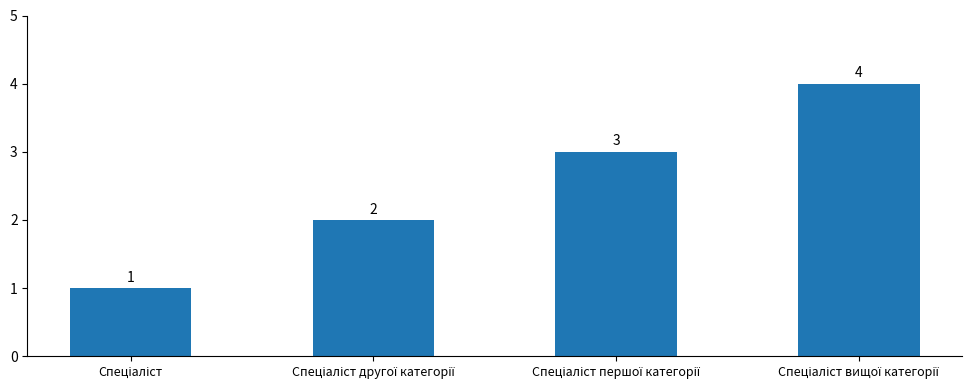

What is the minimum value shown in the chart?

1